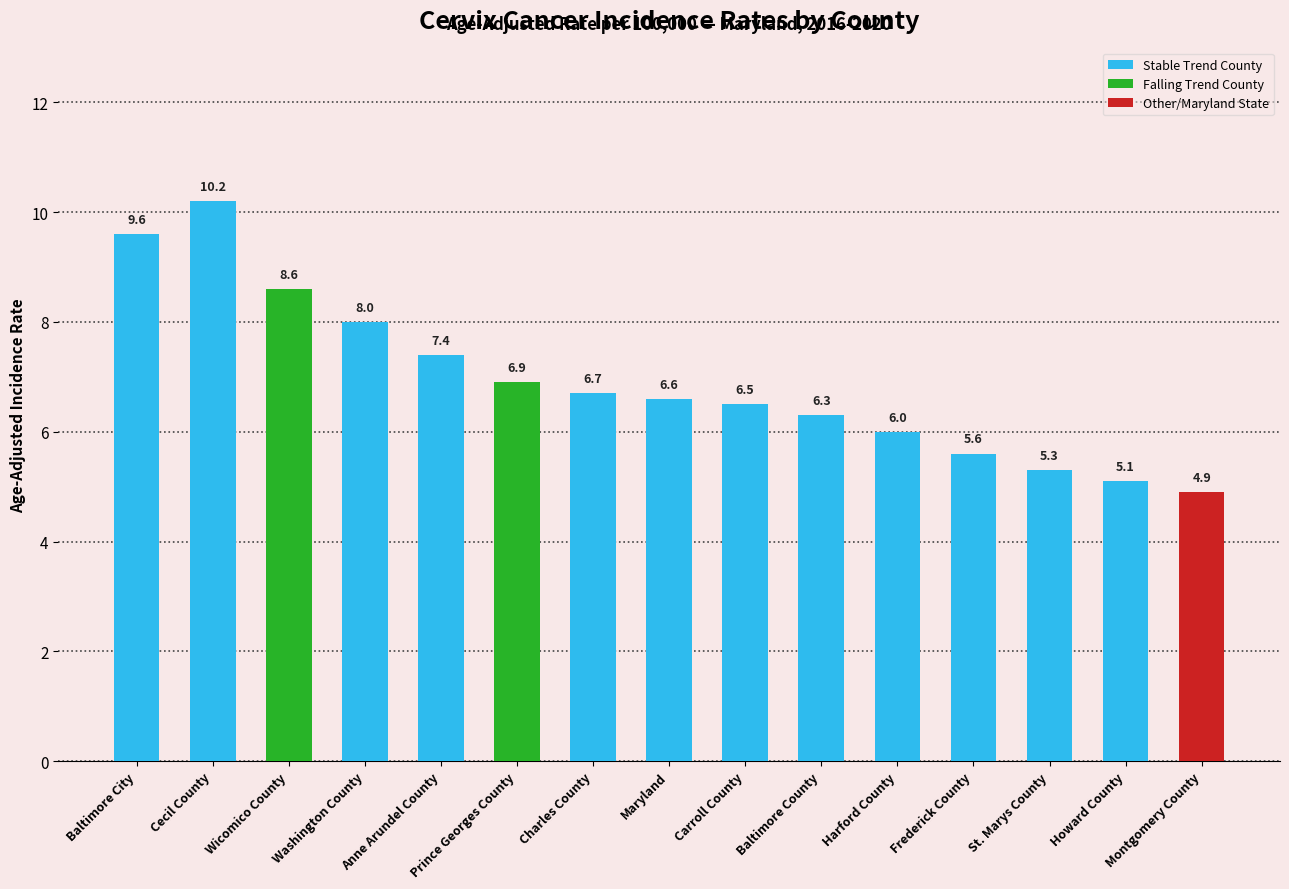

List the labels in order of value, largest first.

Cecil County, Baltimore City, Wicomico County, Washington County, Anne Arundel County, Prince Georges County, Charles County, Maryland, Carroll County, Baltimore County, Harford County, Frederick County, St. Marys County, Howard County, Montgomery County